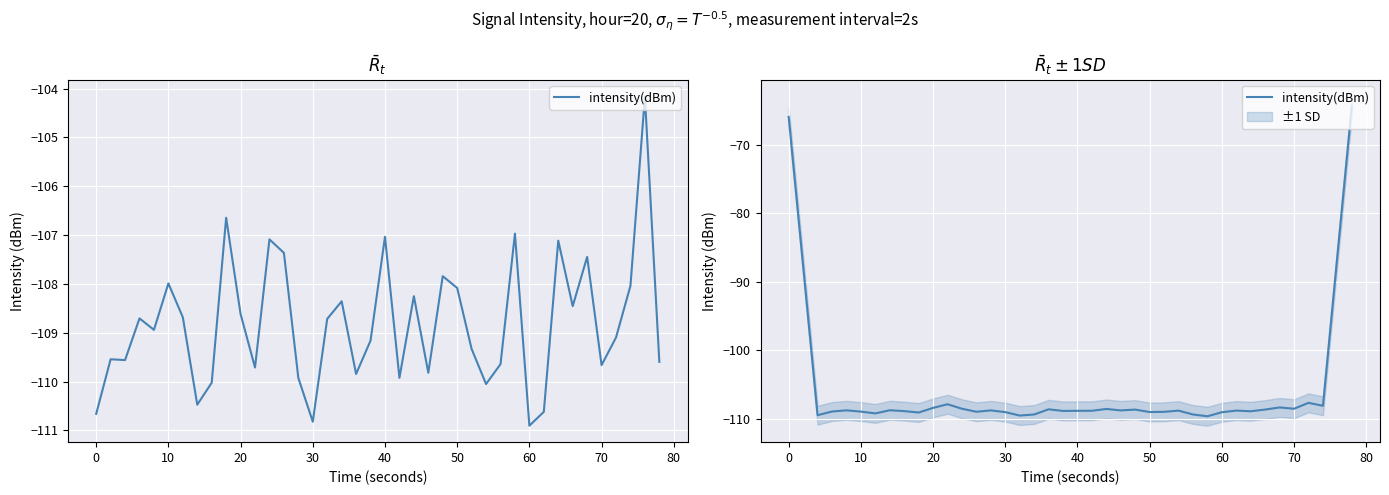

What is the difference between the maximum and minimum values?

45.3